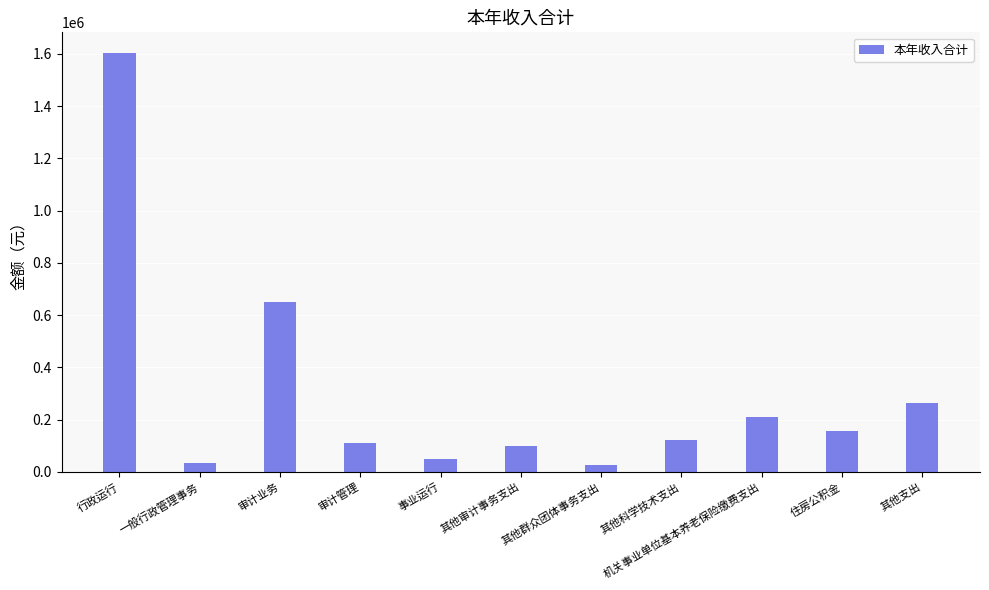

How many data points are less than 122565?

5